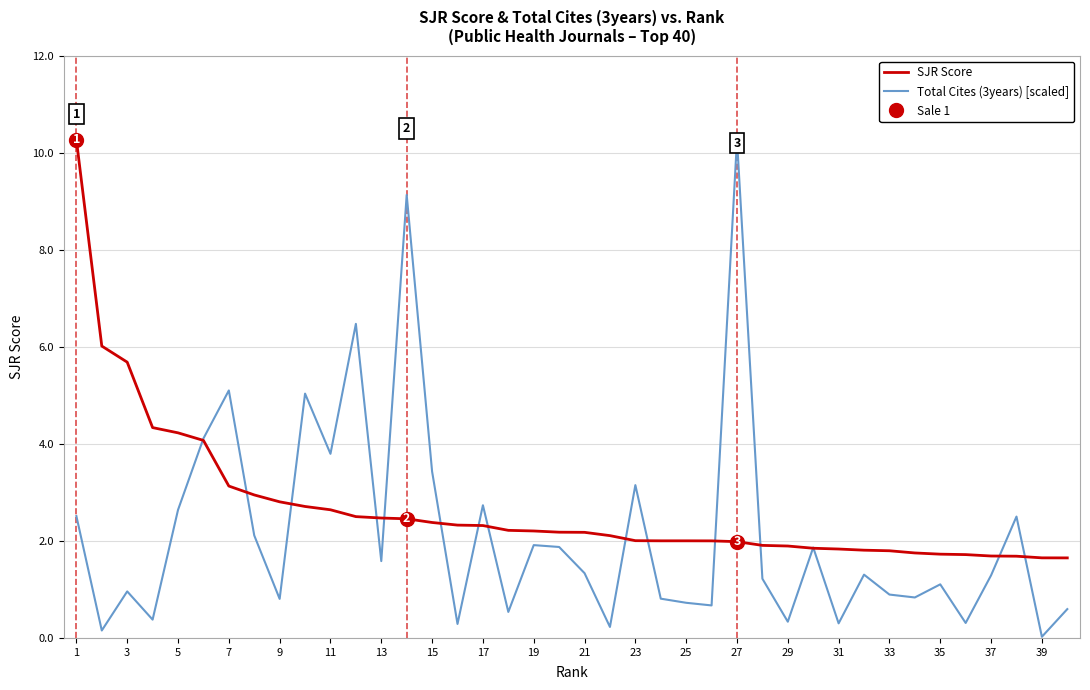

What is the maximum value for Total Cites (3years) [scaled]?

10.3